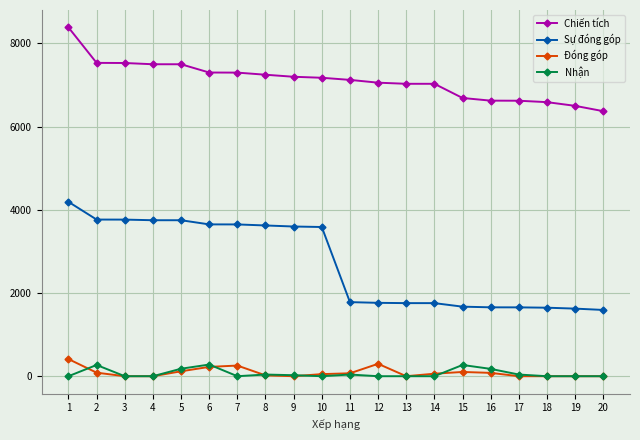

Which series has the widest spread of values?

Sự đóng góp